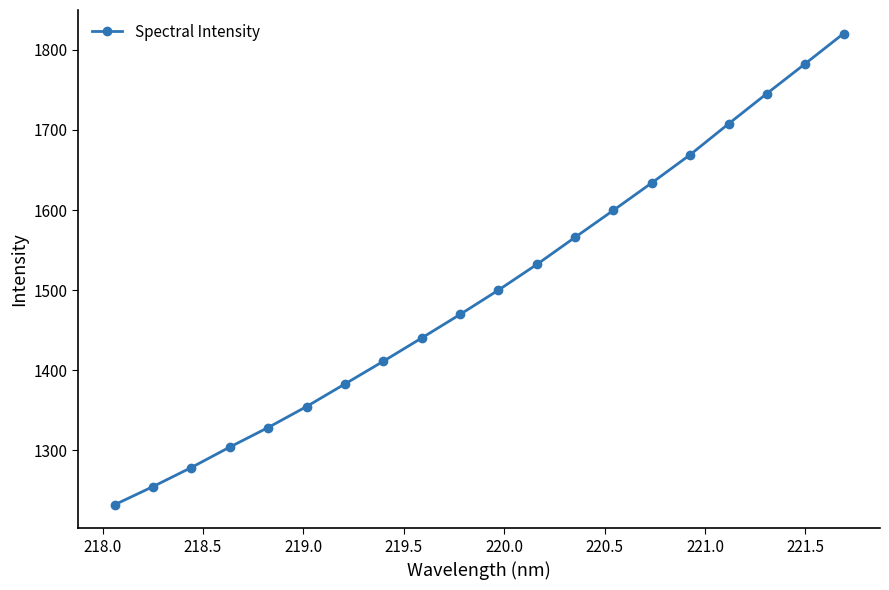

What is the average value?

1500.7